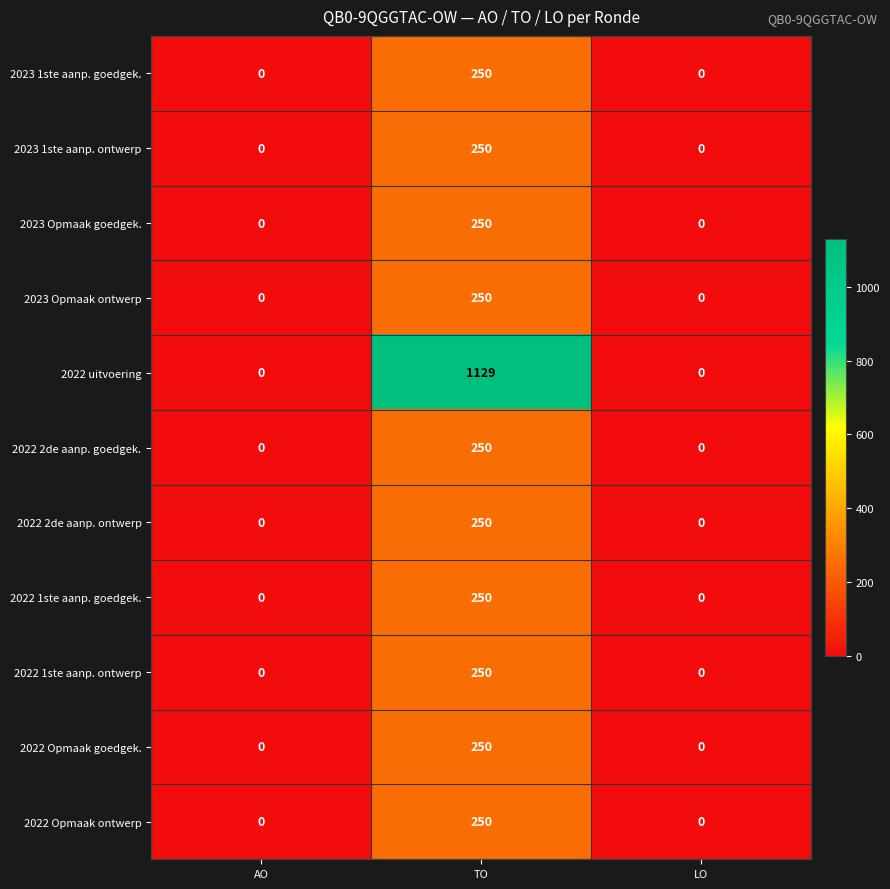

Which series has the widest spread of values?

2022 uitvoering